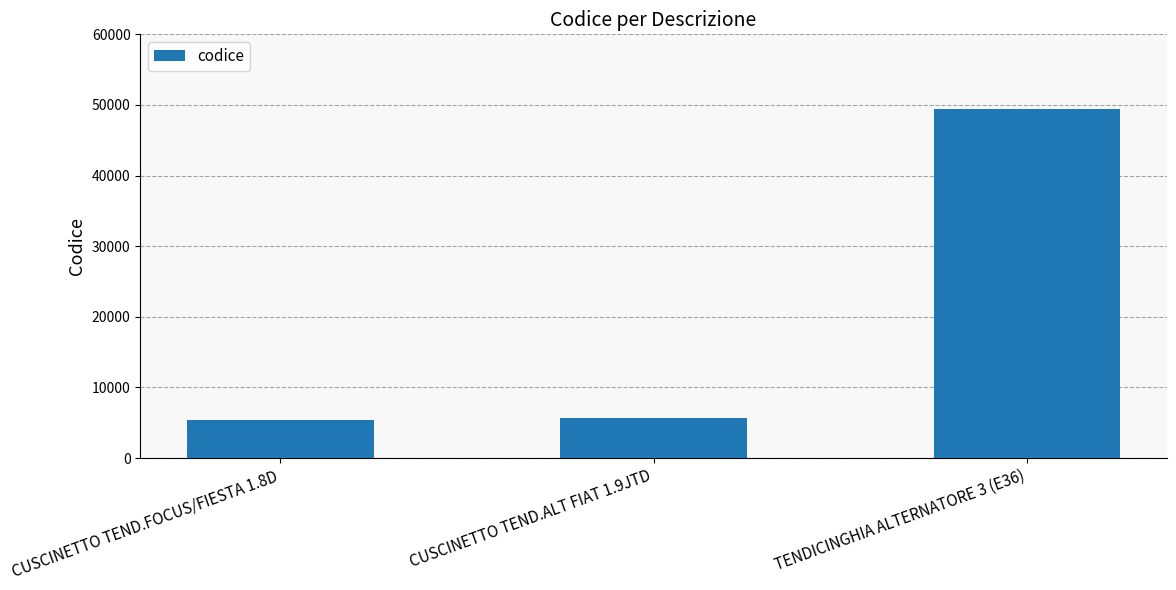

Reading left to right, what are all the values shown in this chart?

CUSCINETTO TEND.FOCUS/FIESTA 1.8D=5325	CUSCINETTO TEND.ALT FIAT 1.9JTD=5683	TENDICINGHIA ALTERNATORE 3 (E36)=49363